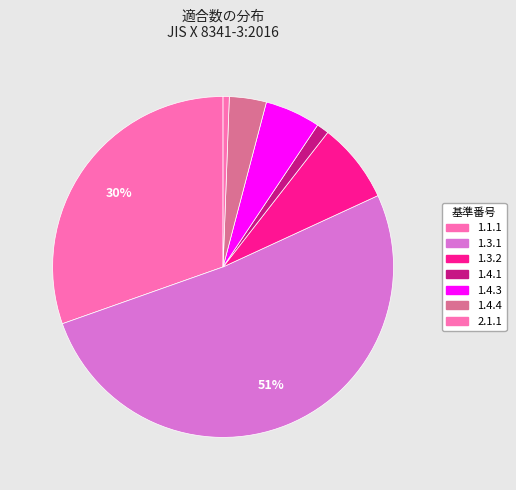

To the nearest percent, what is the average slice percentage?

14%